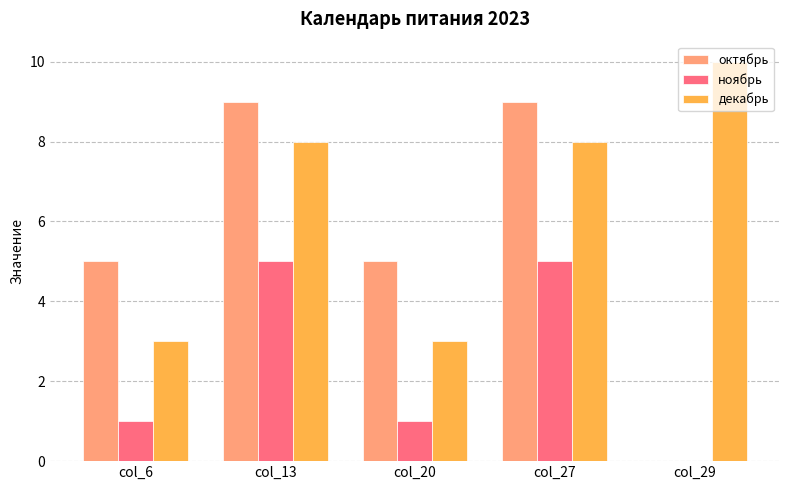

The октябрь series shows 9 at col_27. True or false?

True